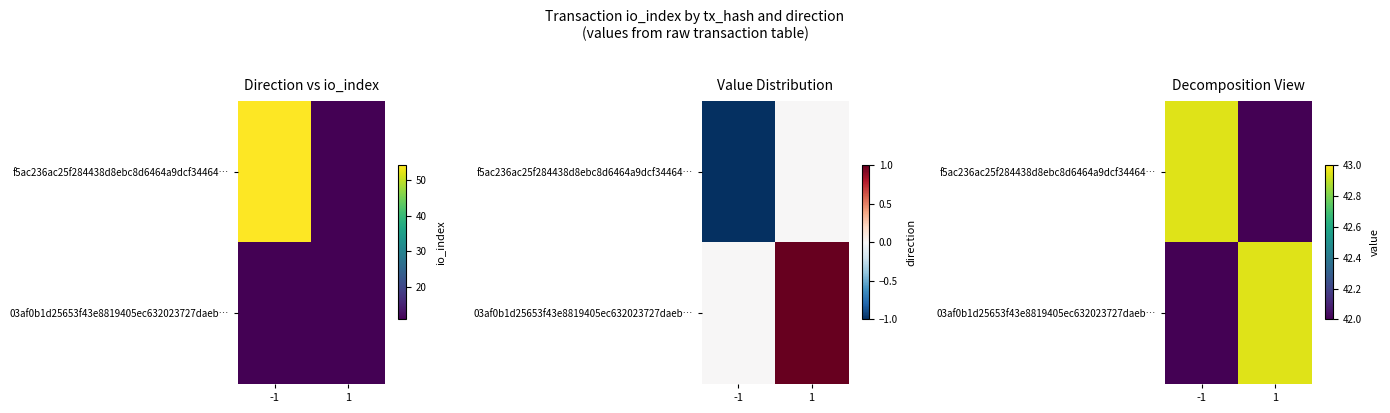

At 1, list the series in order from smallest to largest.

f5ac236ac25f284438d8ebc8d6464a9dcf34464…, 03af0b1d25653f43e8819405ec632023727daeb…